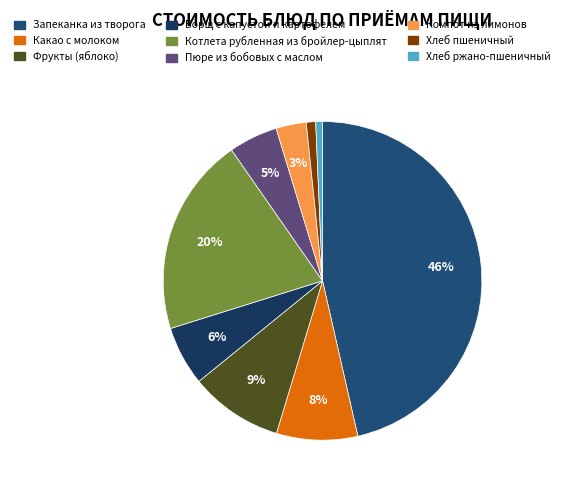

True or false: Хлеб пшеничный accounts for 11% of the total.

False